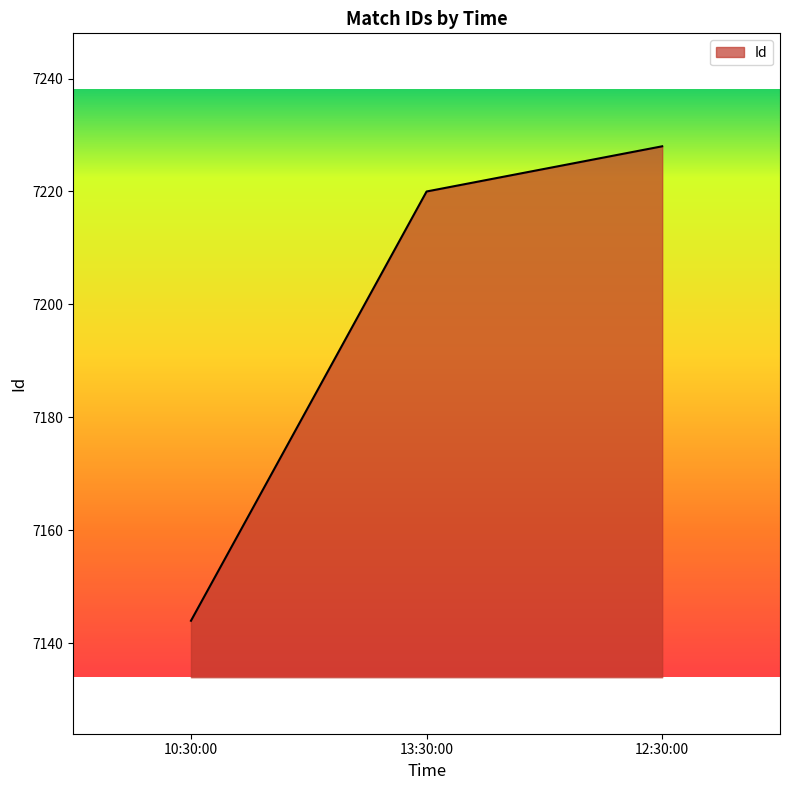

What is the change in value from 10:30:00 to 13:30:00?

+76